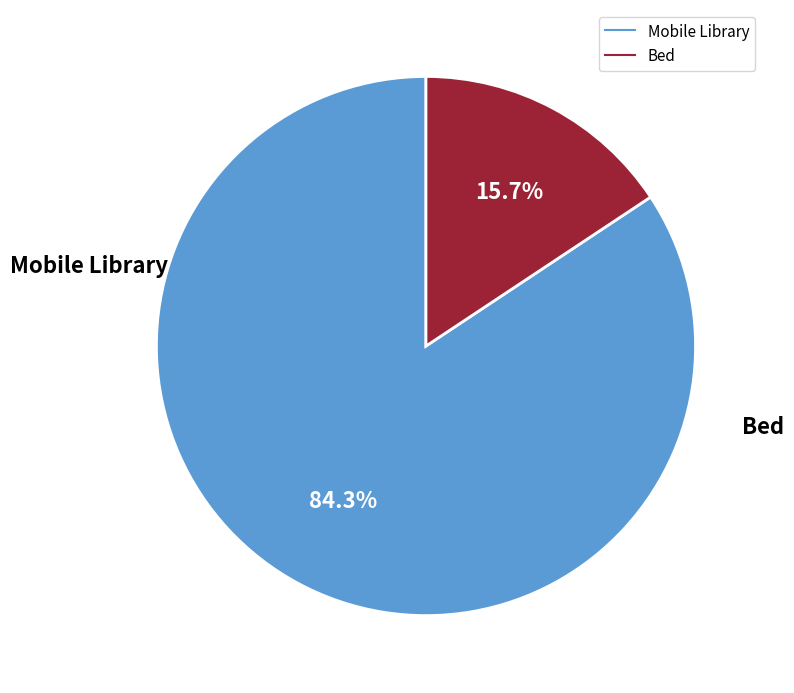

Which slice is the largest?

Mobile Library